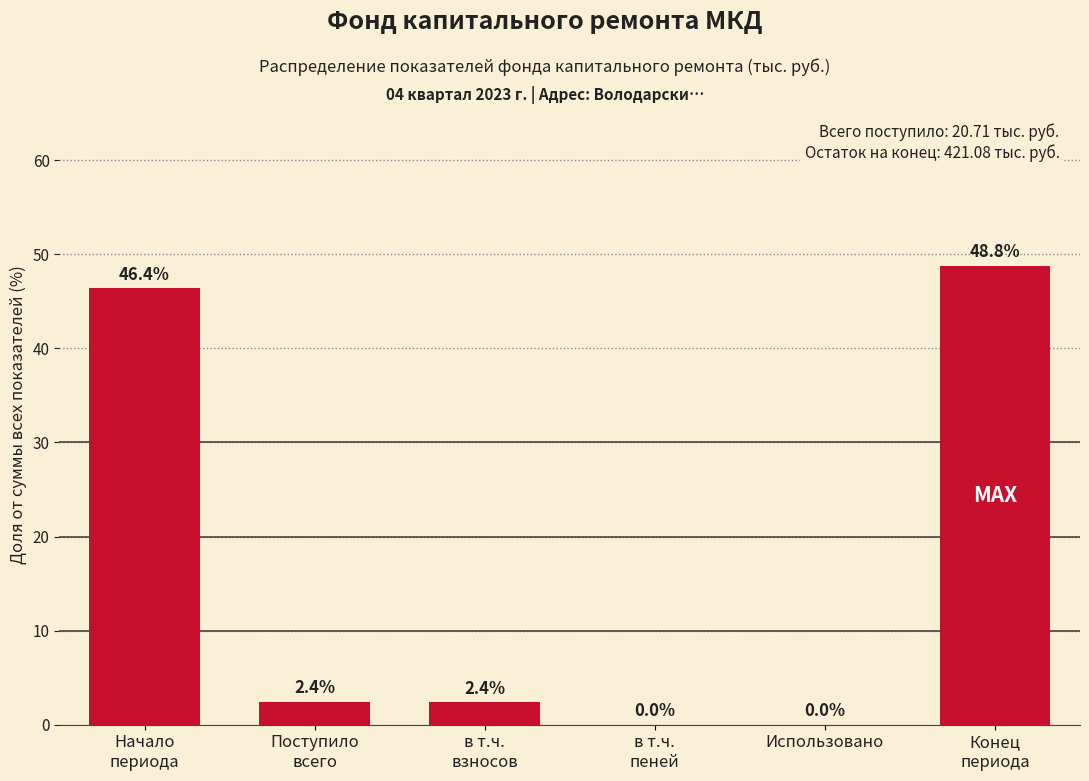

What is the greatest value displayed?

48.8